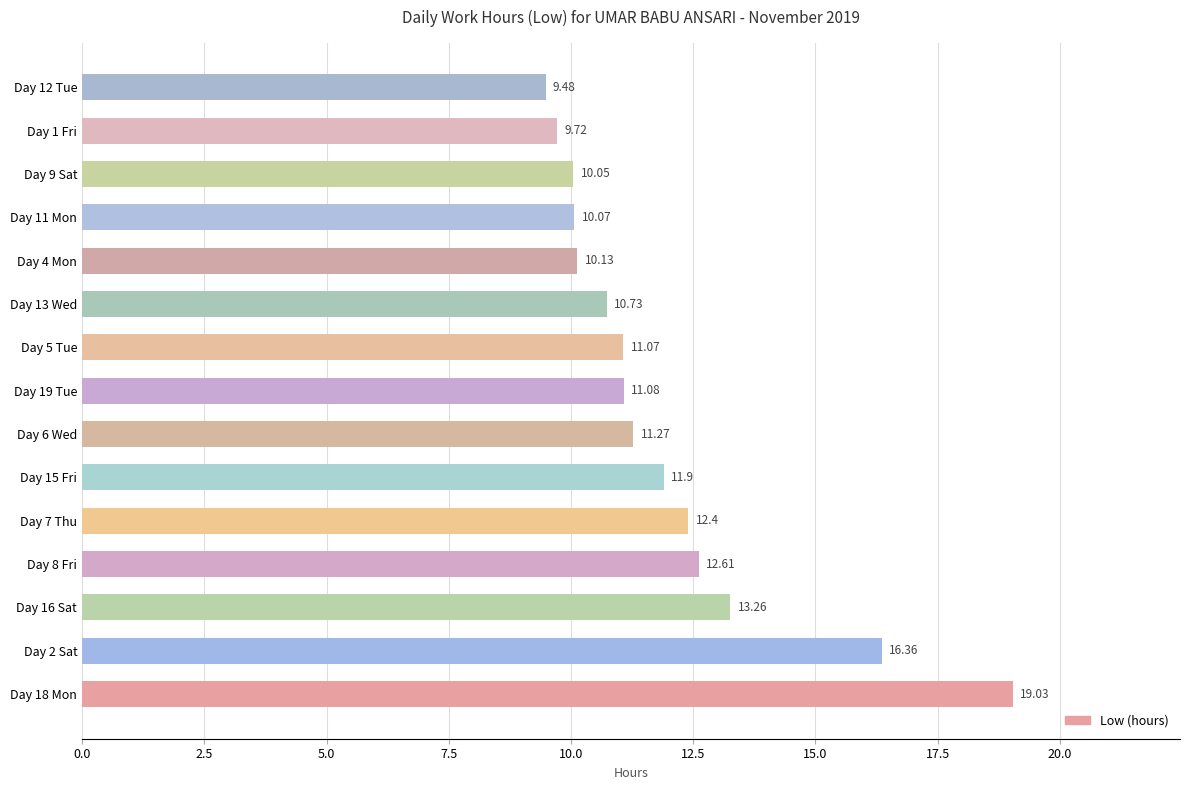

Between Day 11 Mon and Day 8 Fri, which is larger?

Day 8 Fri